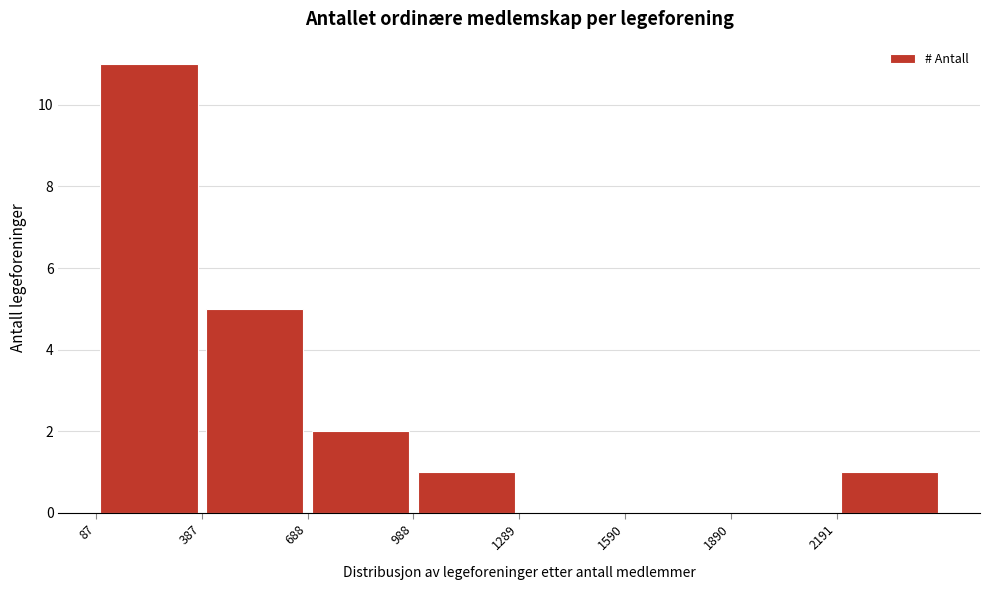

Reading left to right, transcribe this chart: for each bar, give the range it covers on the x-axis and its height. Neither the bar edges nor the heights are printed on the chart, so give them approximately, as read against the axes.

100 to 400: 11
400 to 700: 5
700 to 1000: 2
1000 to 1300: 1
1300 to 1600: 0
1600 to 1900: 0
1900 to 2200: 0
2200 to 2500: 1